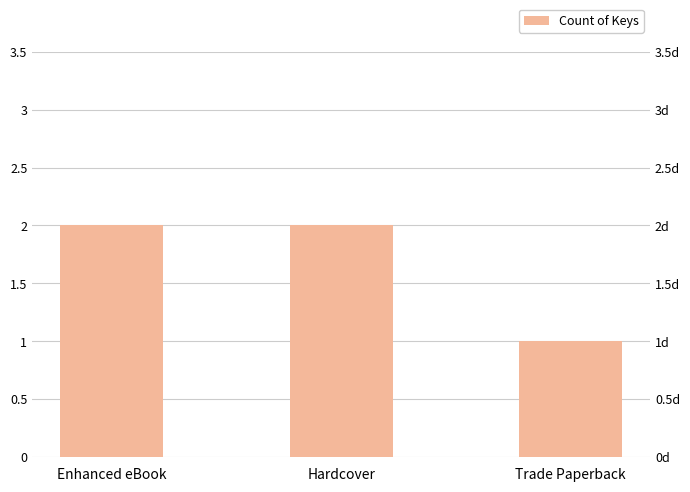

What is the label of the 3rd bar from the right?

Enhanced eBook